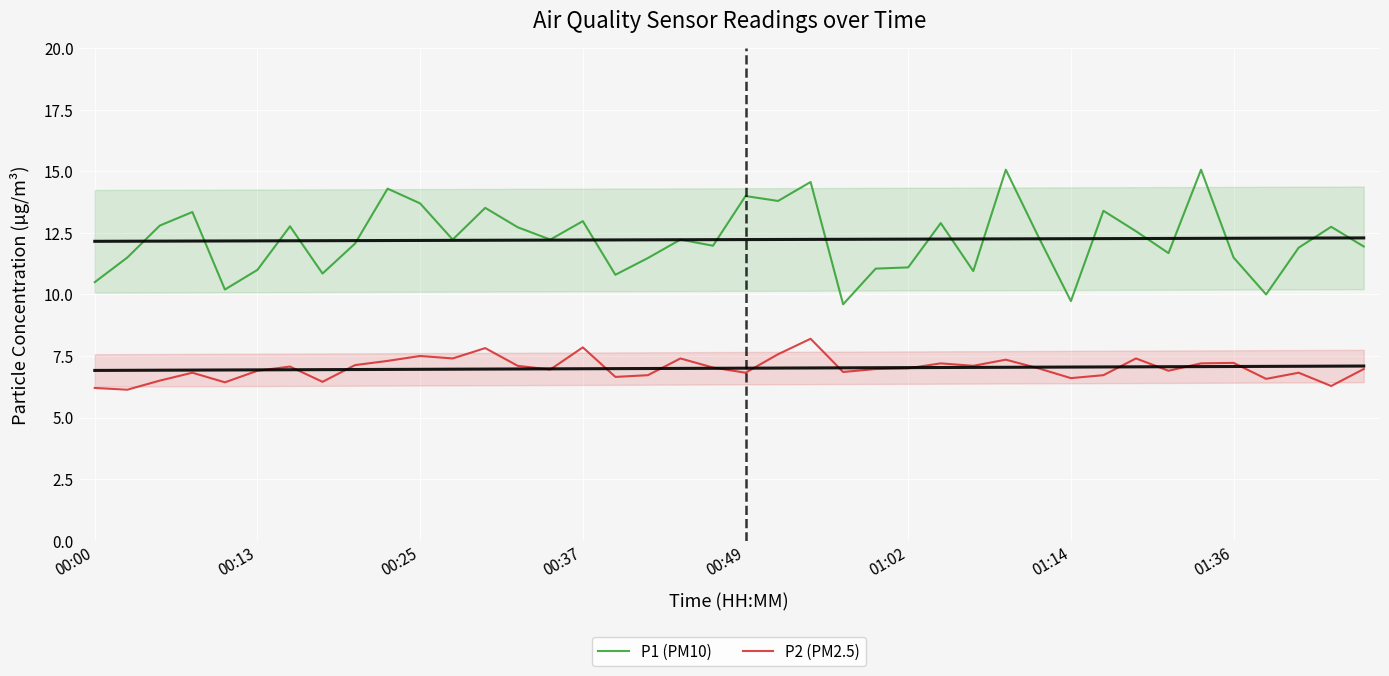

Rank the series at 29 from highest to lowest value.

P1 (PM10), P2 (PM2.5)